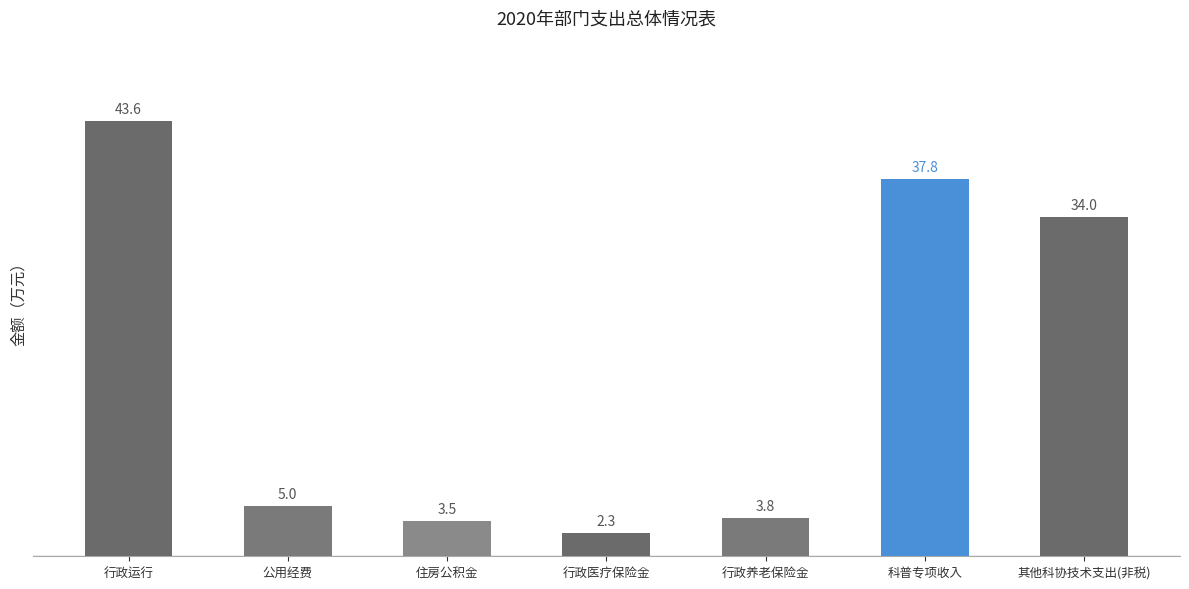

What is the approximate value at 行政养老保险金?

3.8